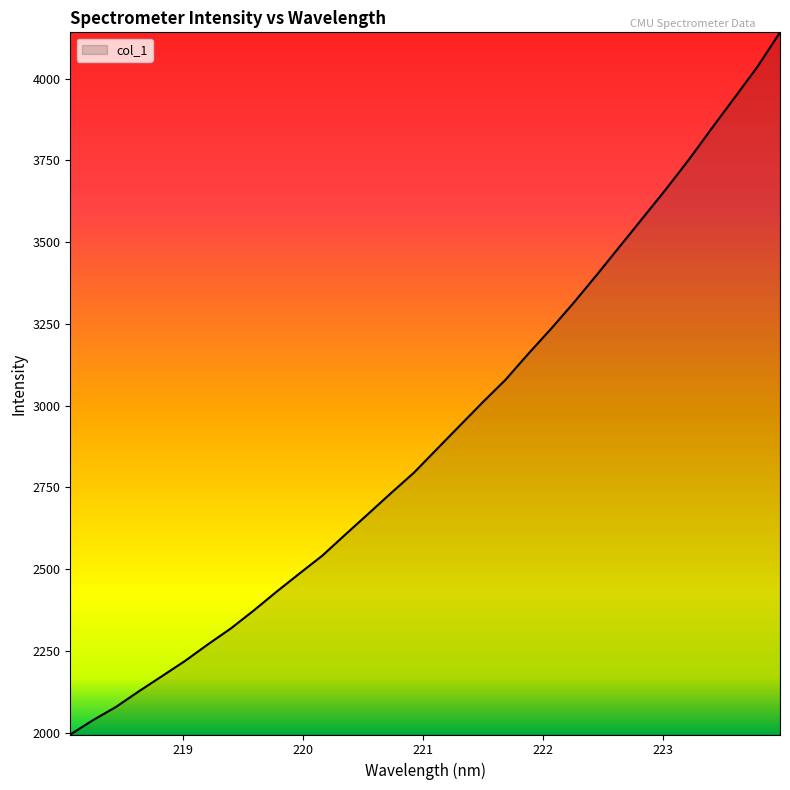

What is the maximum value shown in the chart?

4141.5